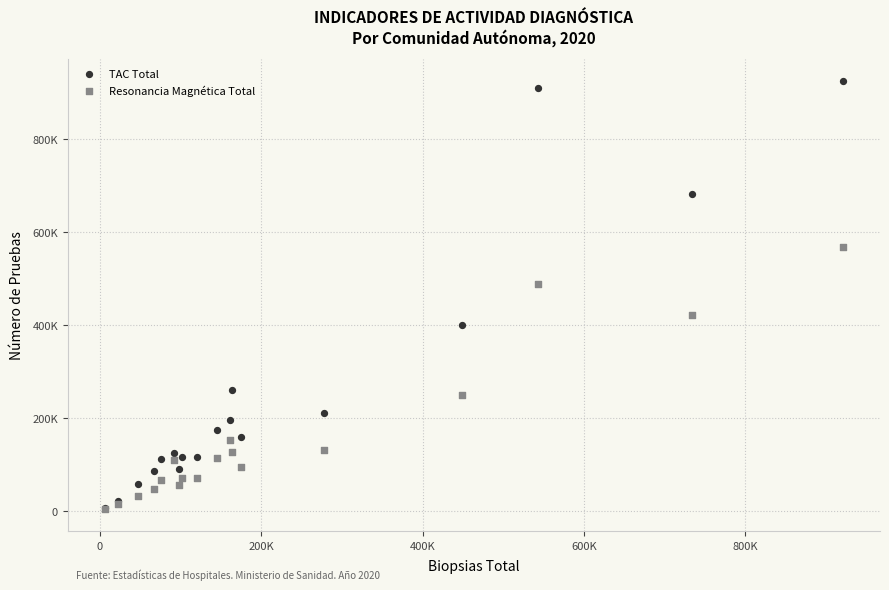

Which series reaches the maximum Y coordinate?

TAC Total